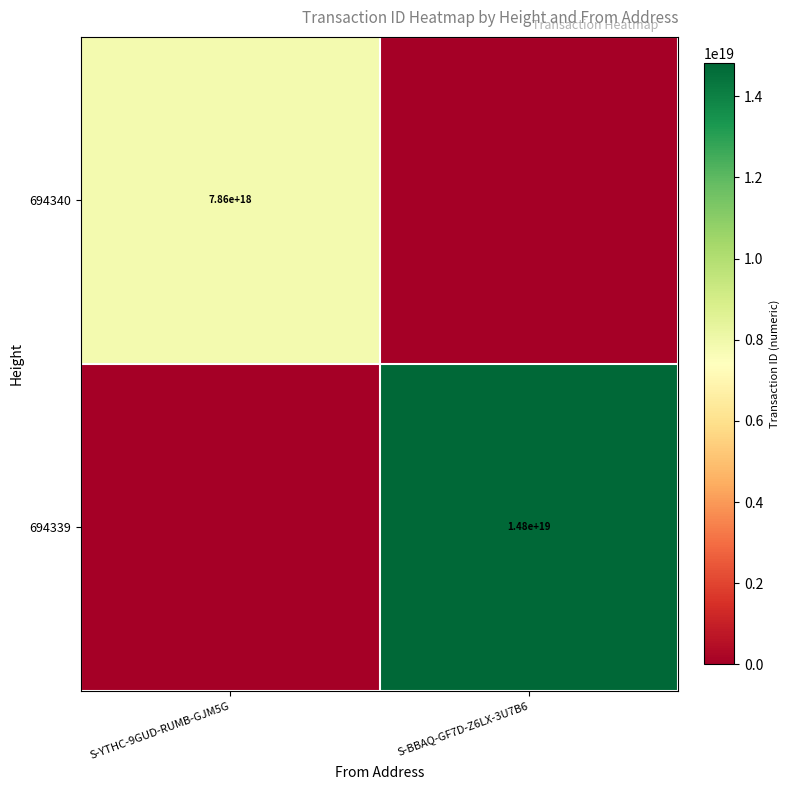

At how many categories does at least one series exceed 95786459134198592?

2